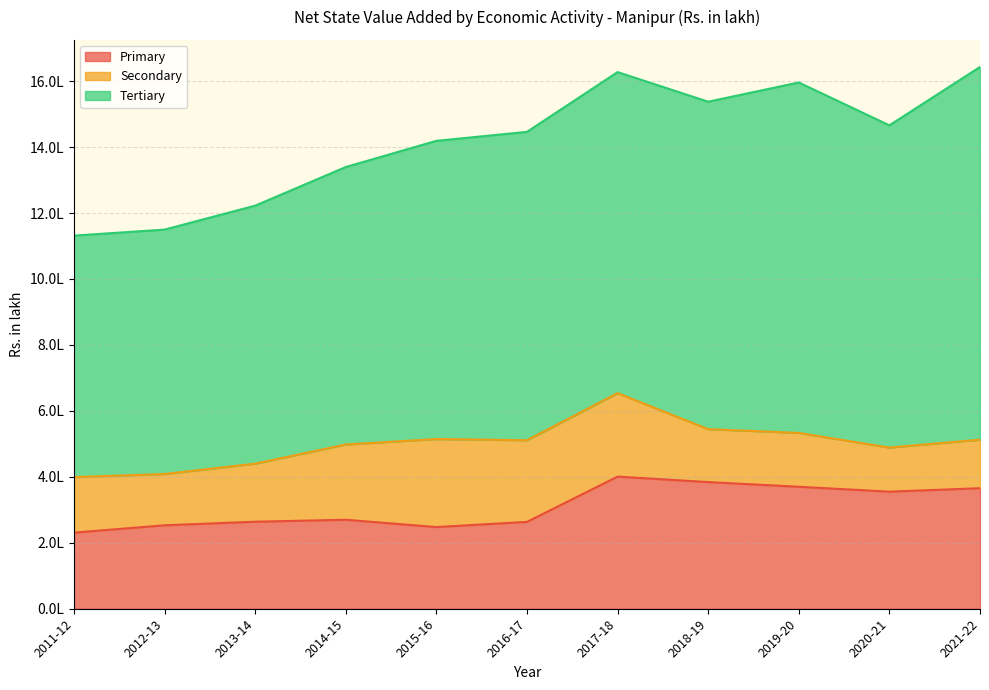

What is the label of the 6th point from the right?

2016-17